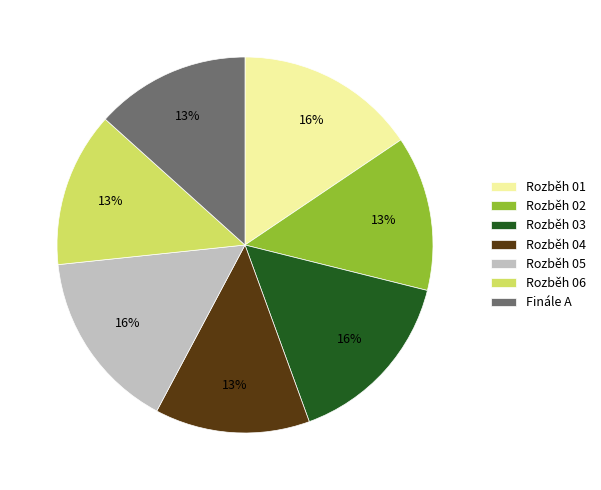

Combined, do Rozběh 02 and Rozběh 01 account for over 50%?

No